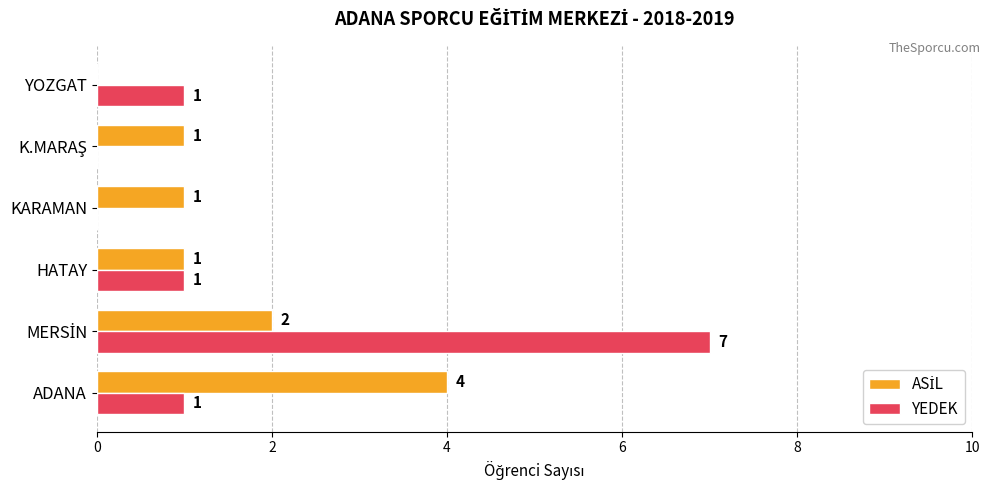

Is it true that YEDEK equals 0 at KARAMAN?

True